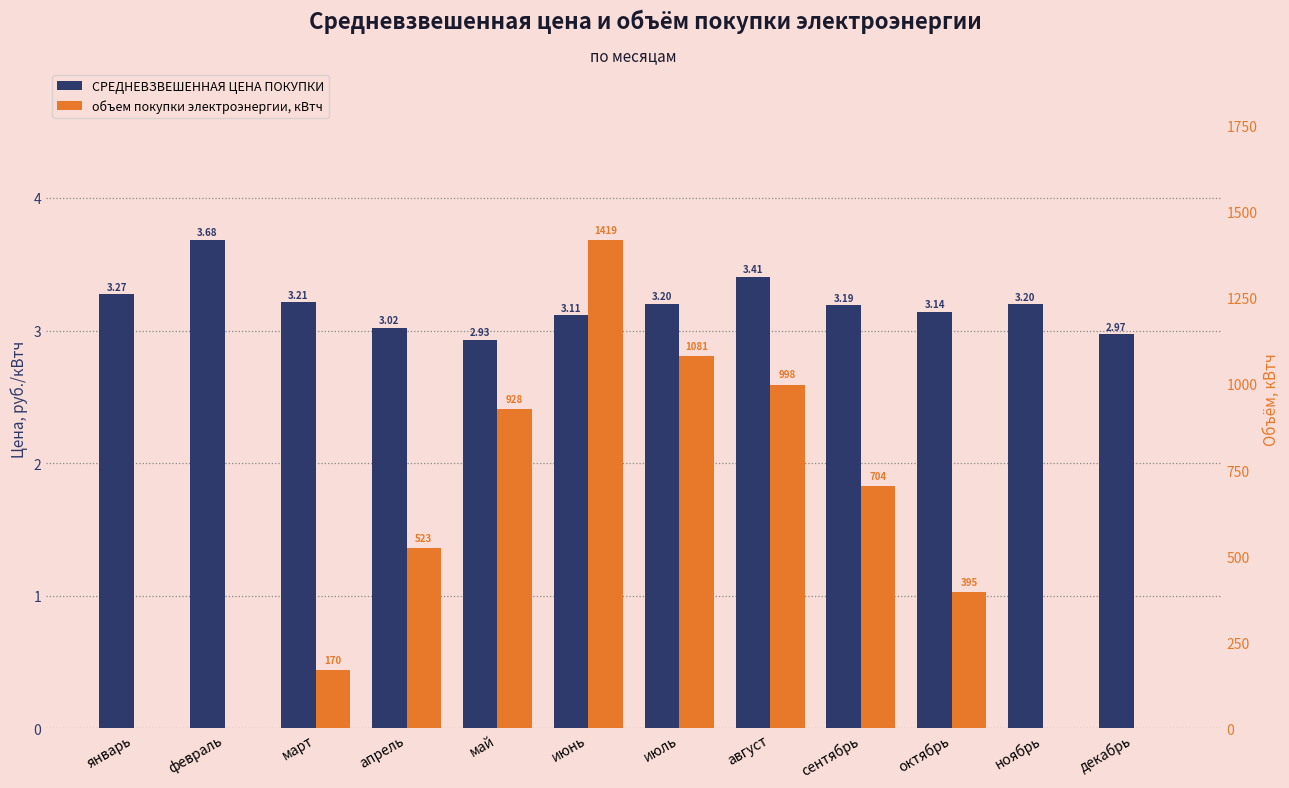

At июль, list the series in order from smallest to largest.

СРЕДНЕВЗВЕШЕННАЯ ЦЕНА ПОКУПКИ, объем покупки электроэнергии, кВтч